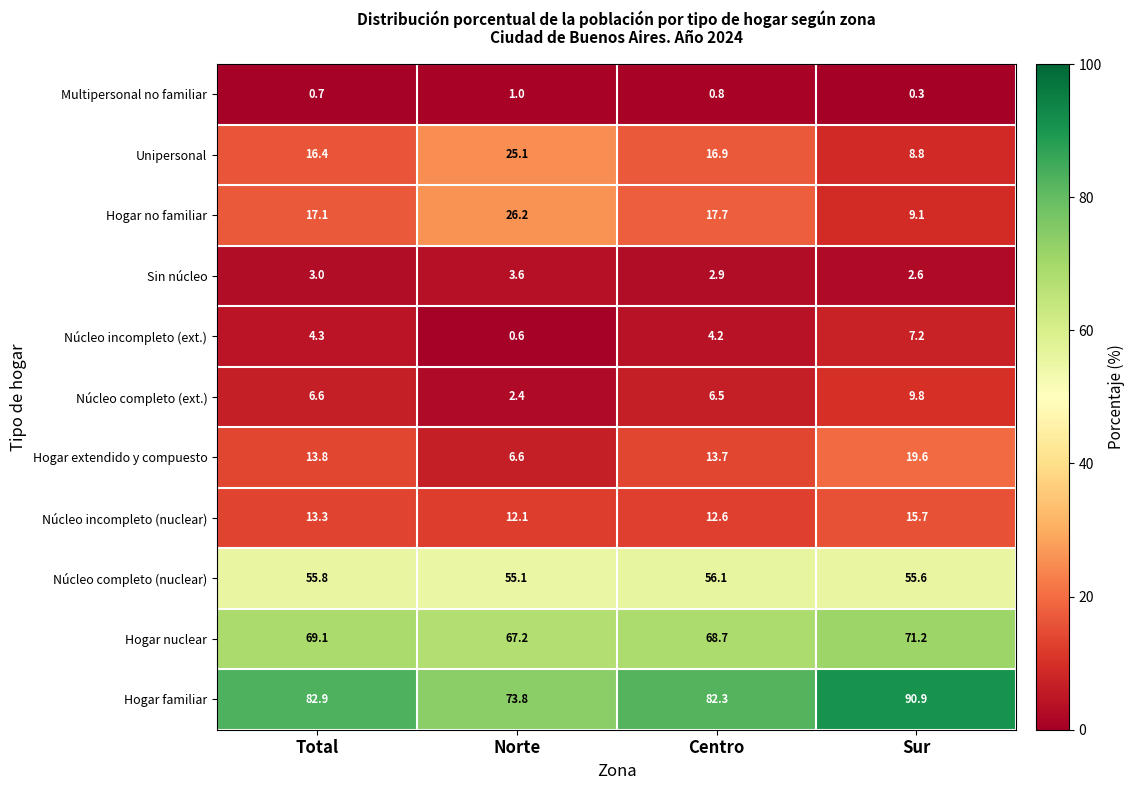

Which series has the largest total across all categories?

Hogar familiar